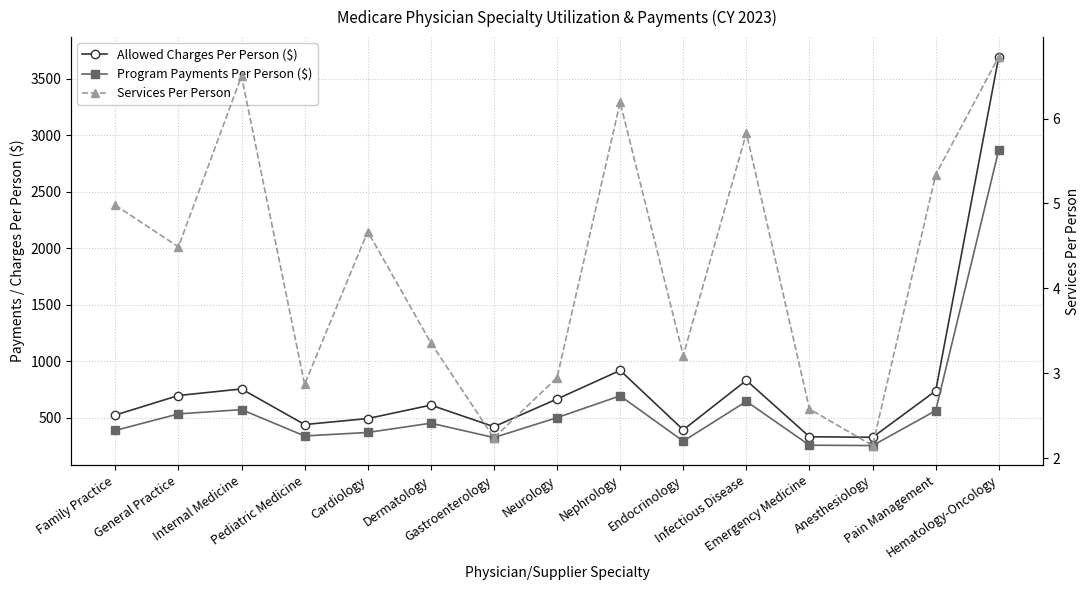

What is the value of the Services Per Person point at the 15th from the left?

6.7